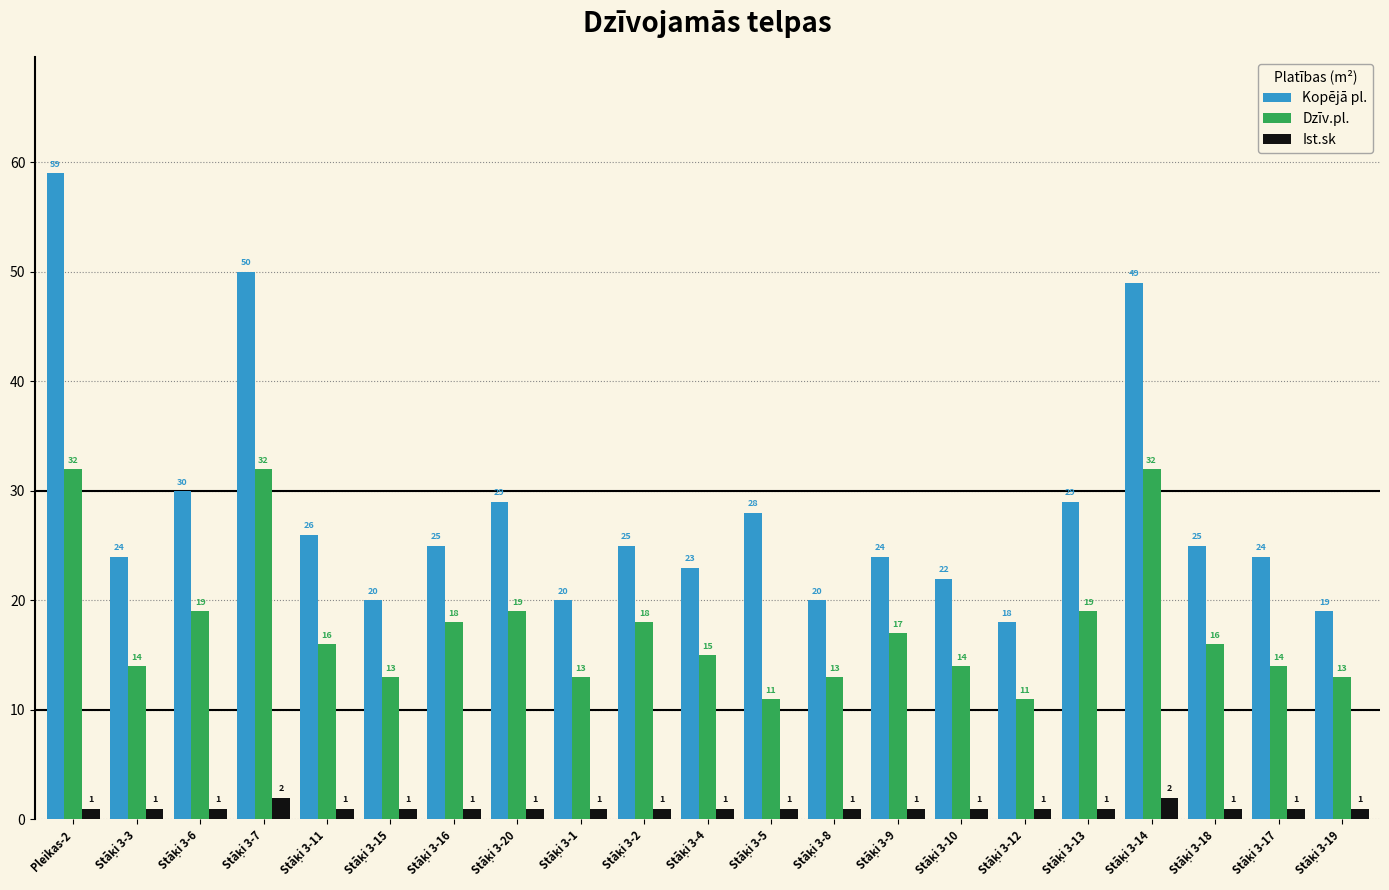

What is the maximum value for Kopējā pl.?

59